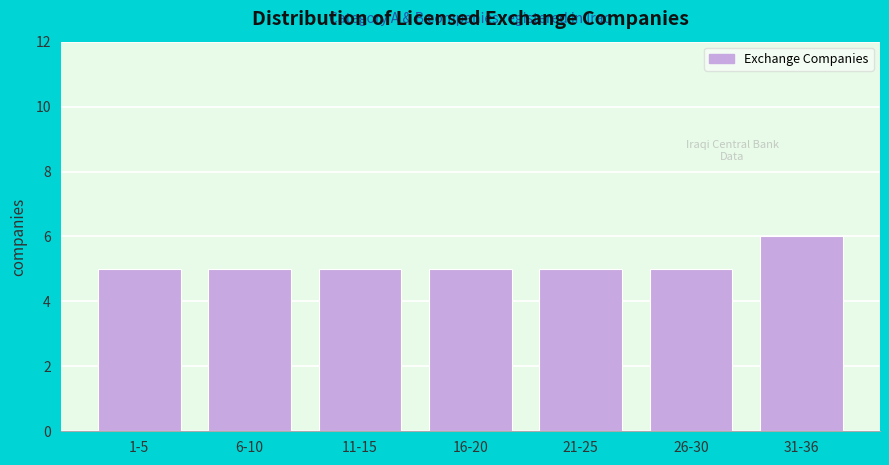

Reading right to left, what are all the values shown in this chart?

6	5	5	5	5	5	5